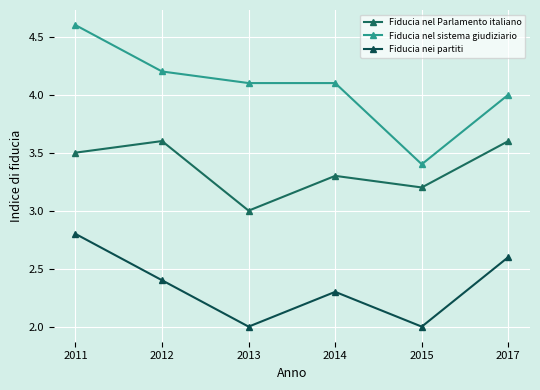

What is the sum of all Fiducia nel sistema giudiziario values?

24.4